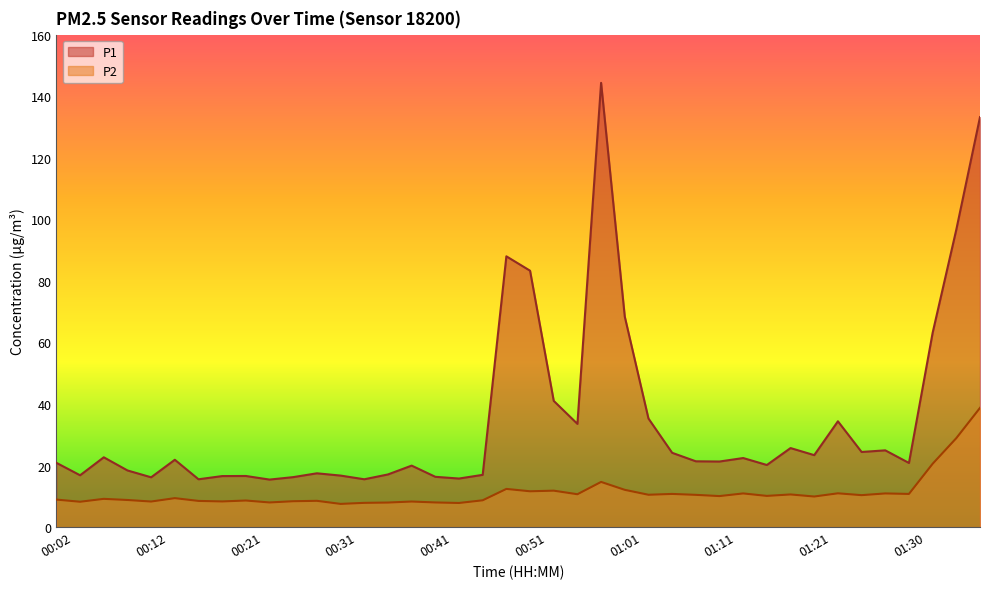

Is the value of P1 at 00:19 greater than the value of P2 at 00:14?

Yes